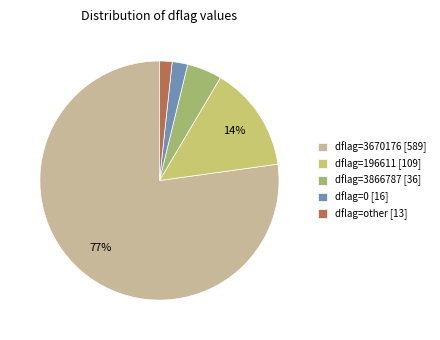

True or false: dflag=other [13] accounts for 2% of the total.

True